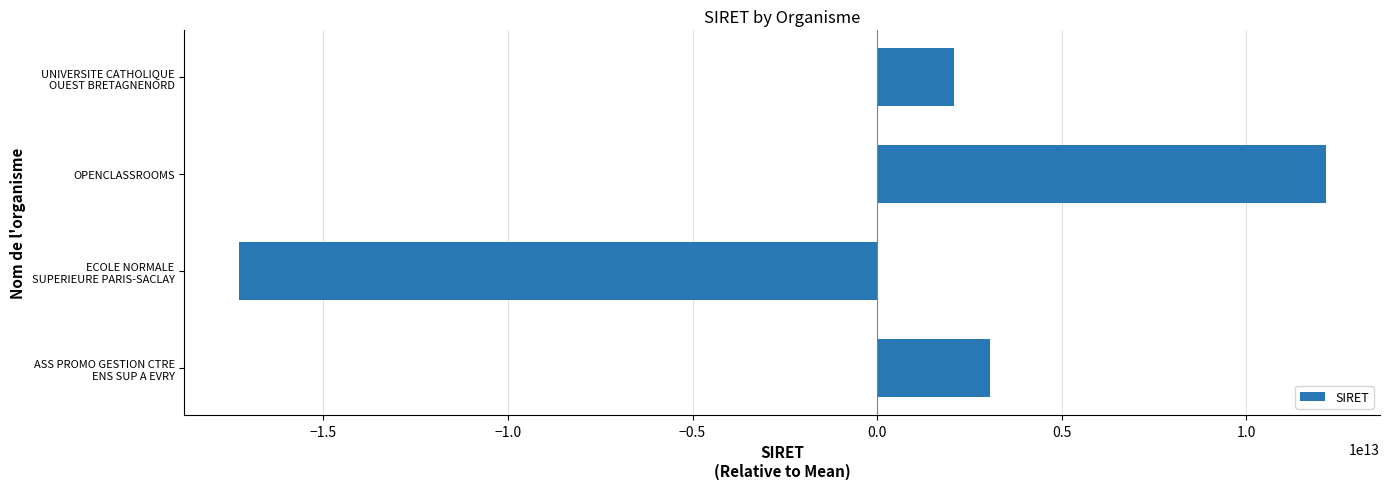

What is the difference between the maximum and minimum values?

29445528800044